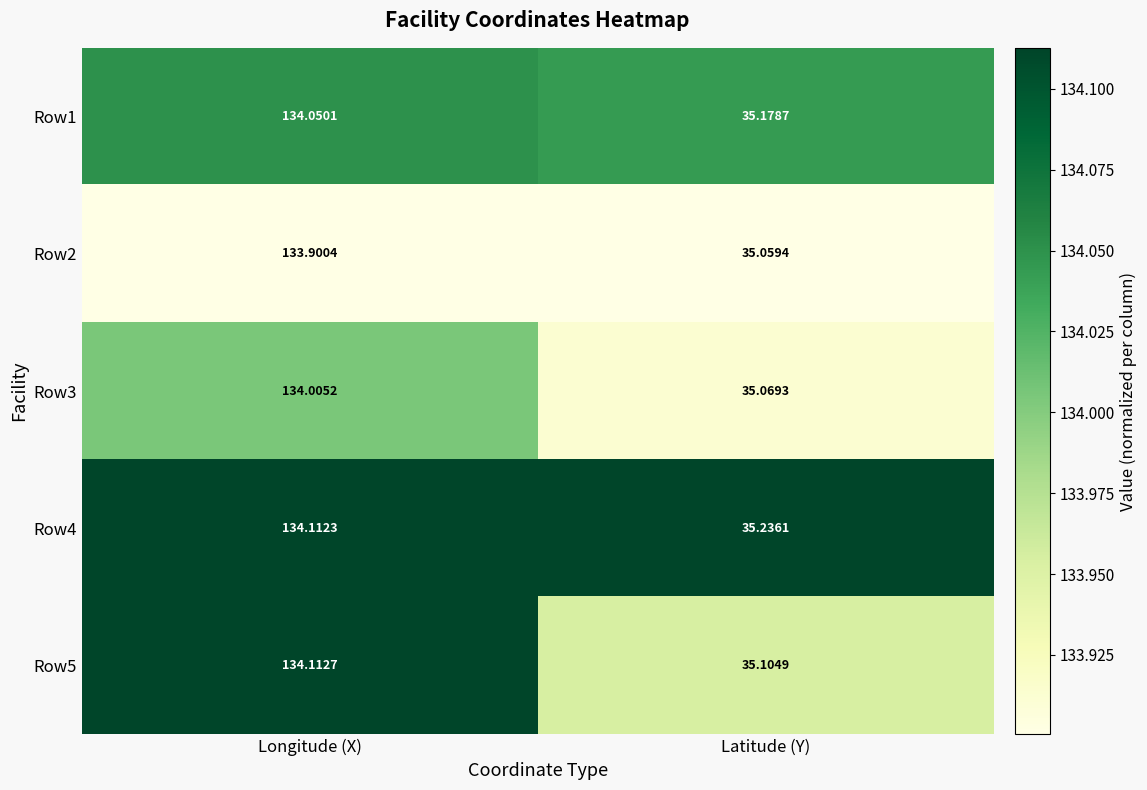

At which category does the chart reach its peak across all series?

Longitude (X)